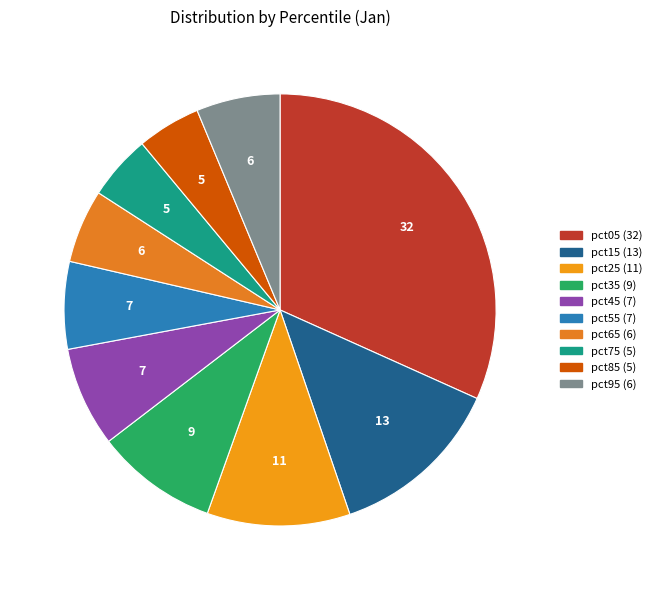

To the nearest percent, what is the combined percentage of pct15 and pct55?

20%